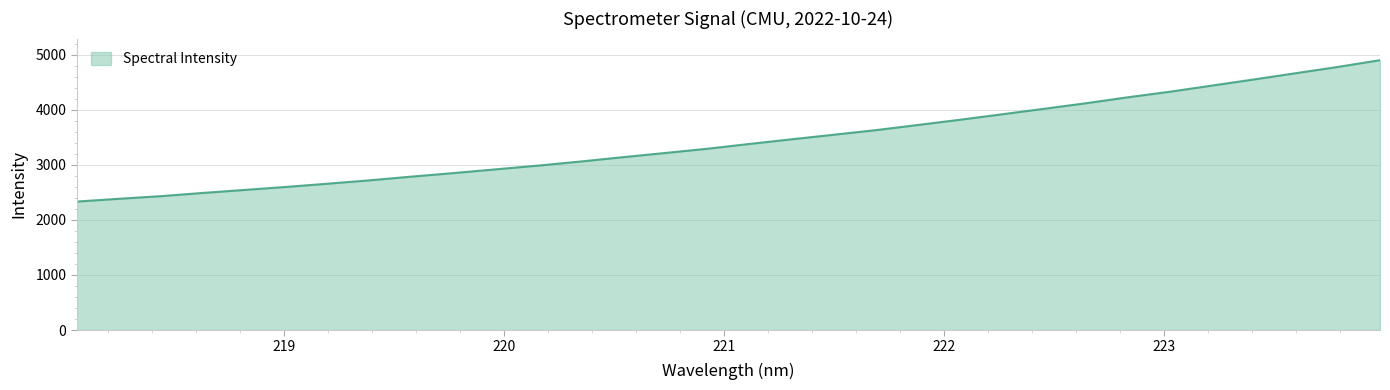

What is the smallest value displayed?

2334.2